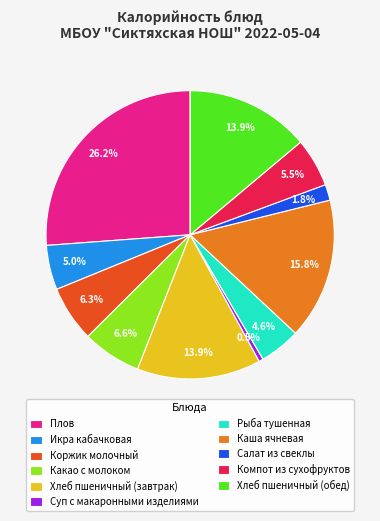

To the nearest percent, what is the average slice percentage?

9%